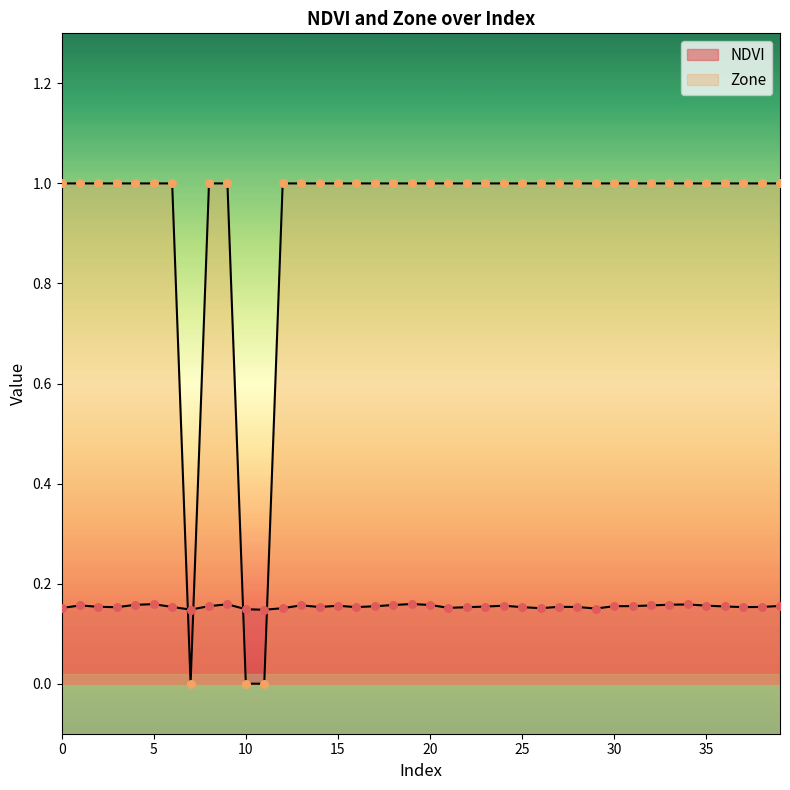

At which category is the sum across all series the highest?

19